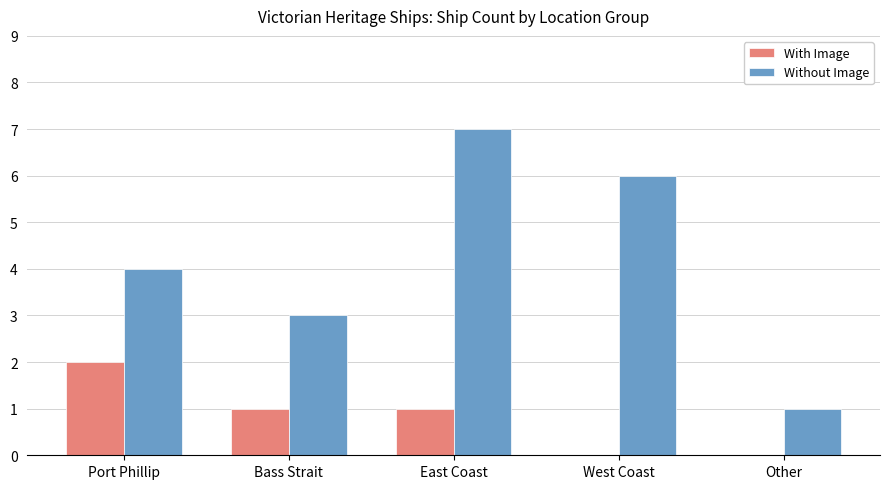

Between East Coast and Other, which series saw the biggest shift?

Without Image